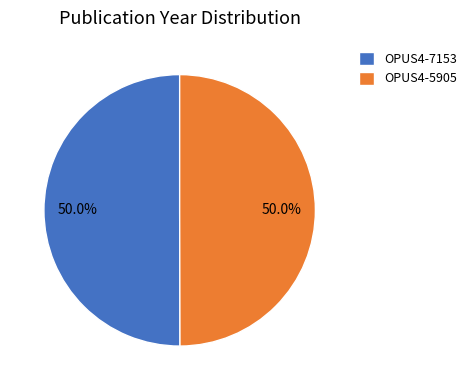

What portion of the pie excludes OPUS4-5905?

50.0%